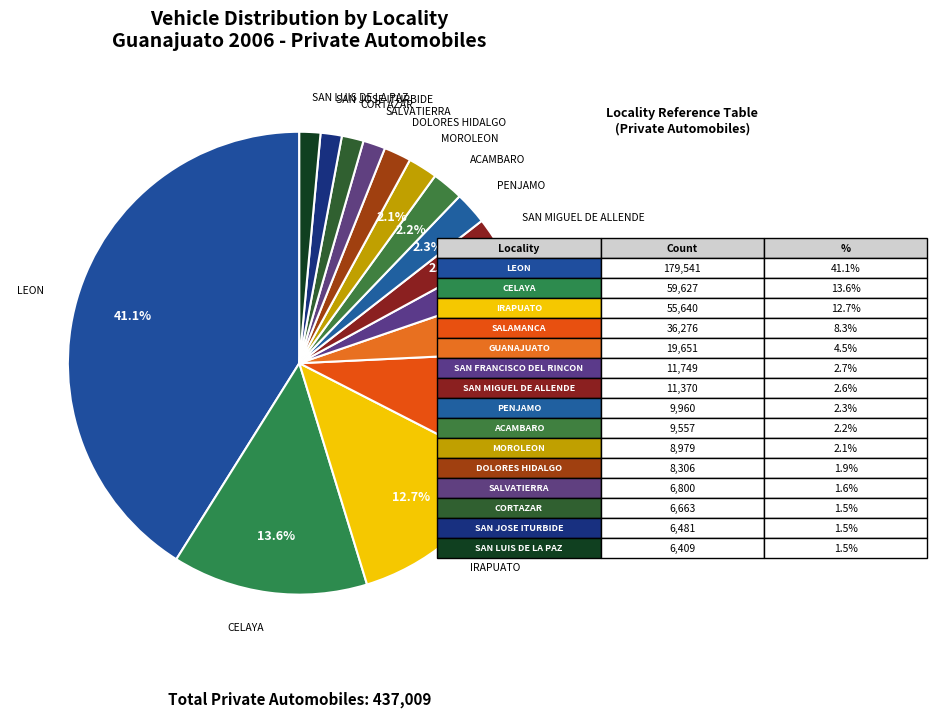

Does CORTAZAR represent more than half of the total?

No